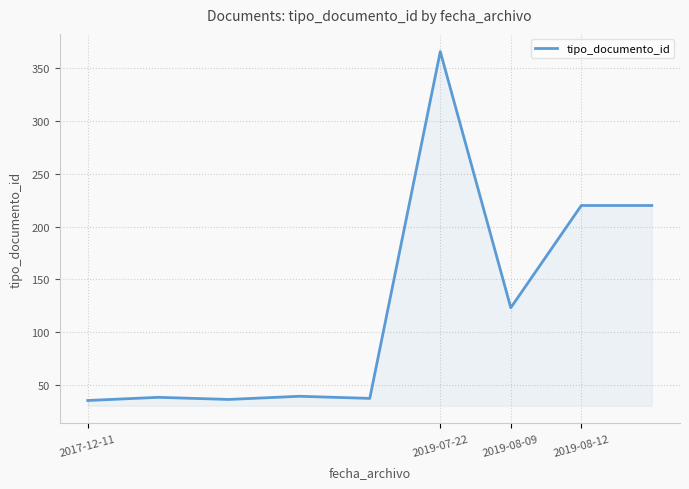

What is the difference between the maximum and minimum values?

331